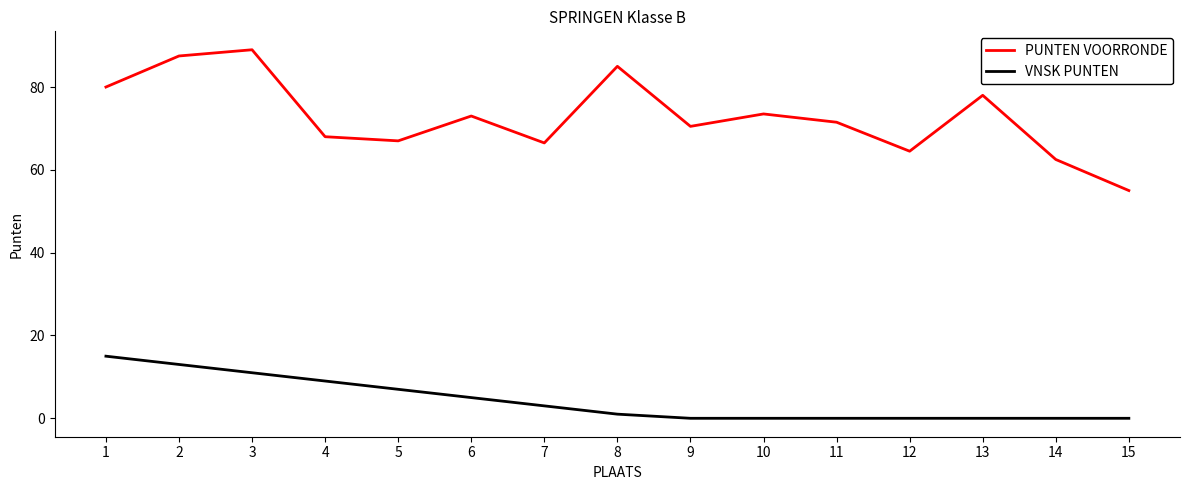

What is the average value of the VNSK PUNTEN series?

4.3